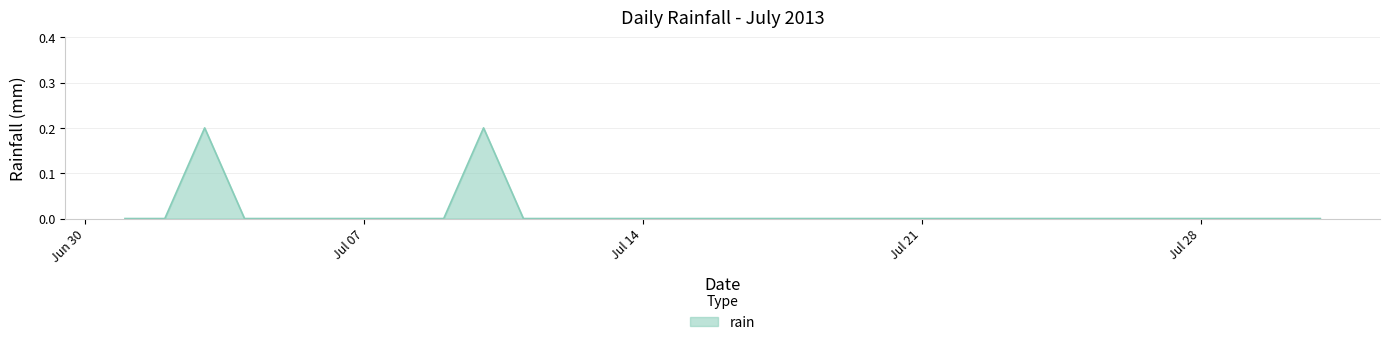

At which category does the chart reach its peak across all series?

2013-07-03